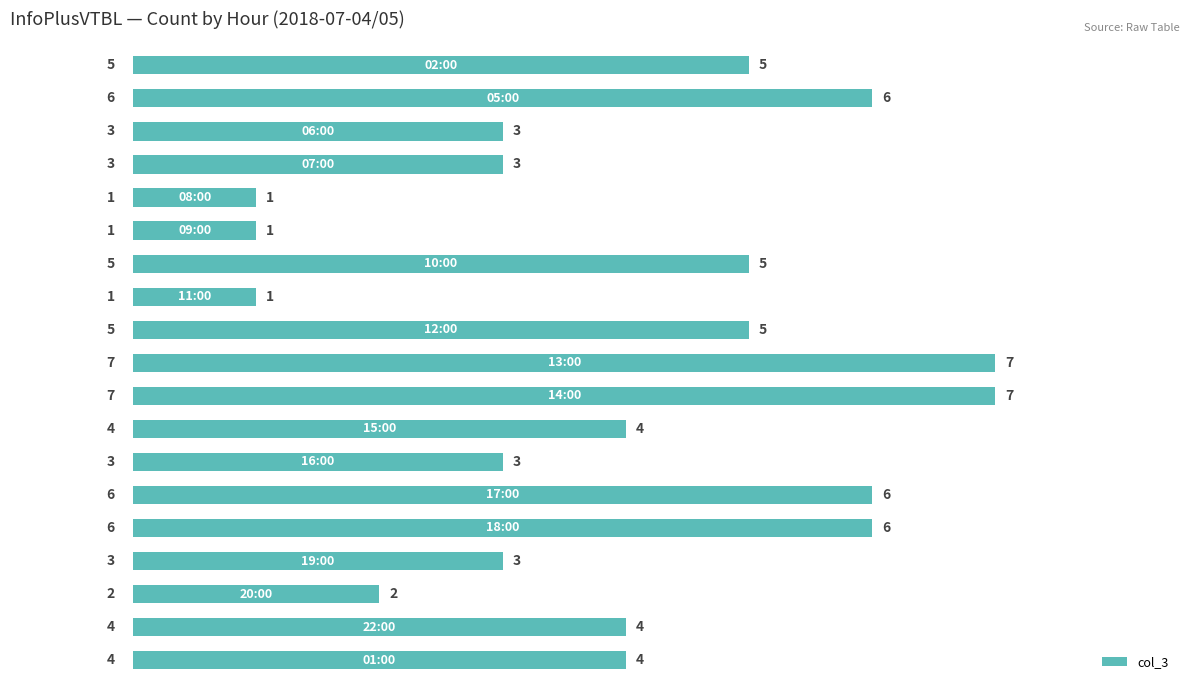

What is the difference between the maximum and minimum values?

6